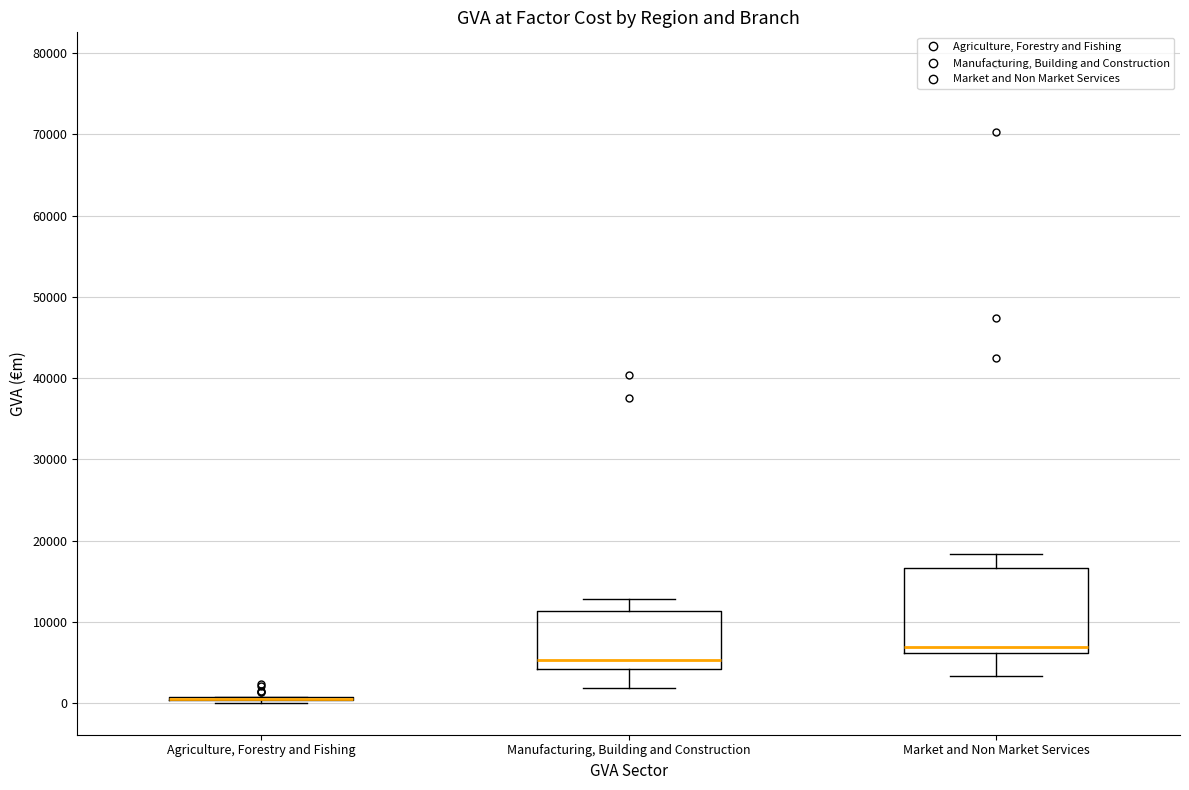

Comparing the boxes themselves (not the whiskers), which one is the tallest?

Market and Non Market Services